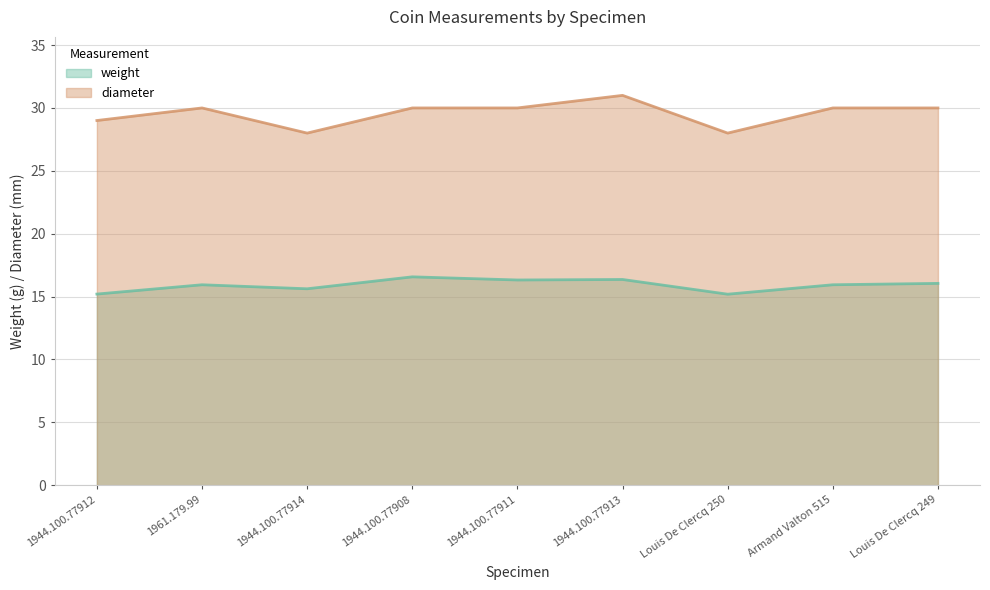

At 1944.100.77912, list the series in order from largest to smallest.

diameter, weight